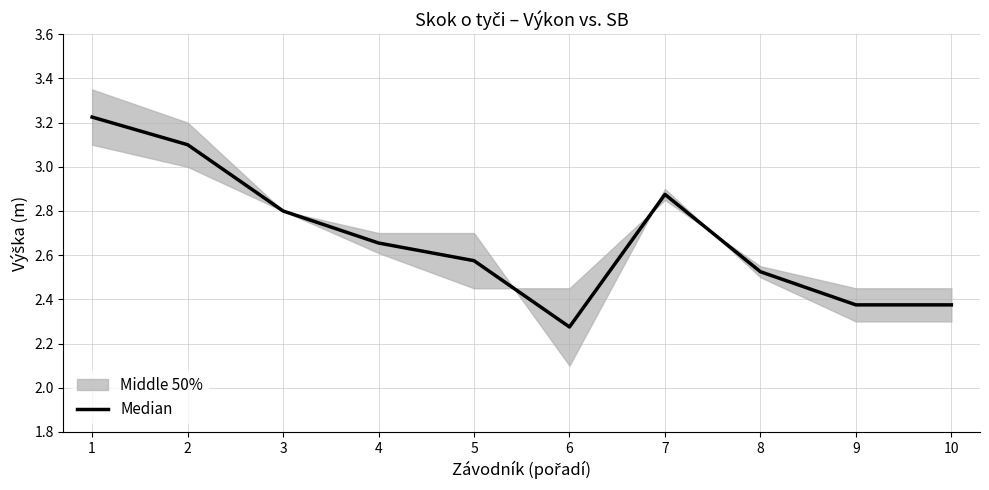

What is the value of the 7th point from the left?

2.9